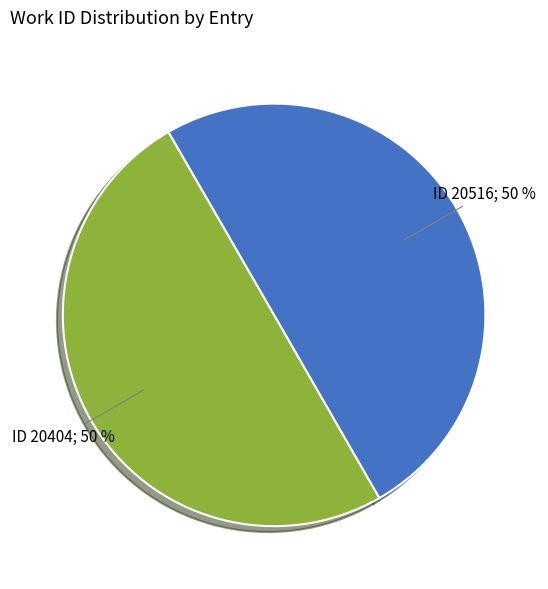

To the nearest percent, what is the average slice percentage?

50%